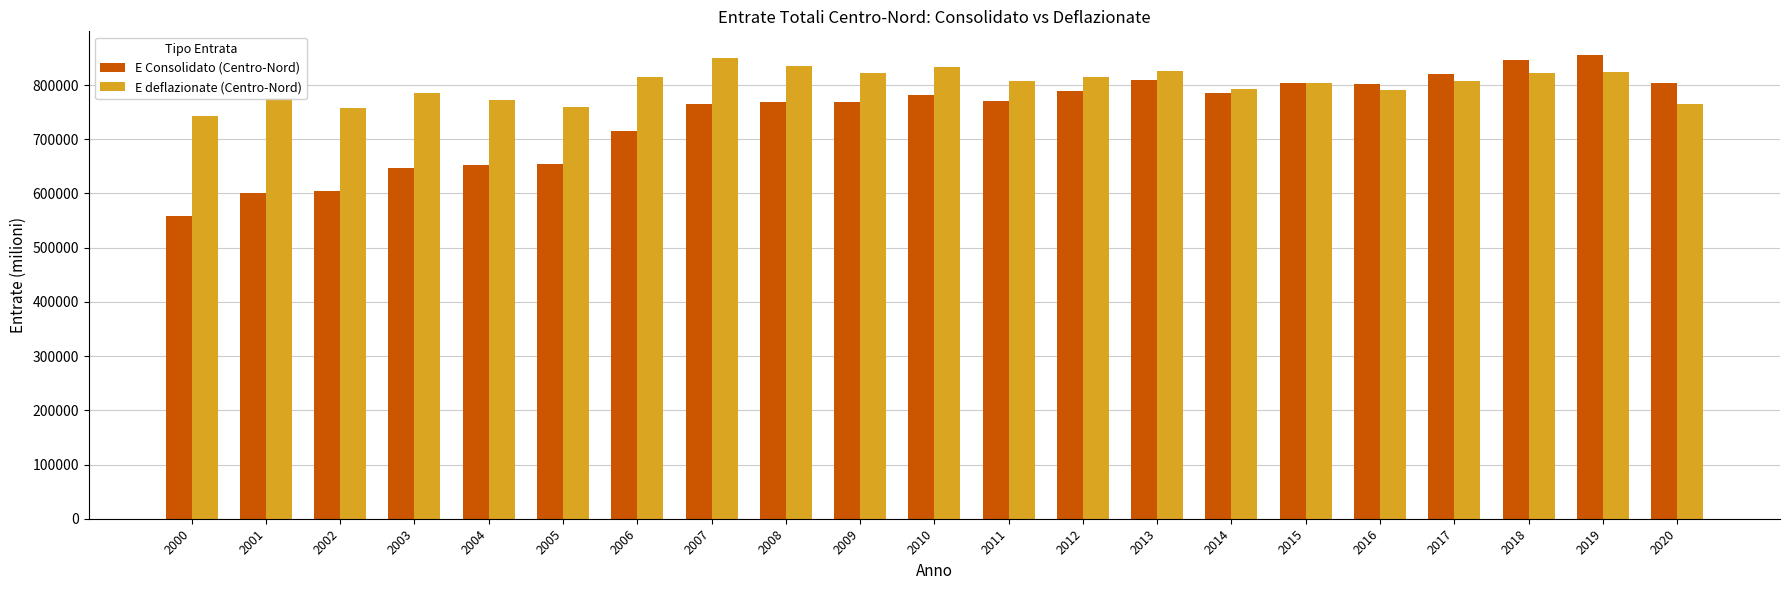

Which series has the largest range (max minus min)?

E Consolidato (Centro-Nord)